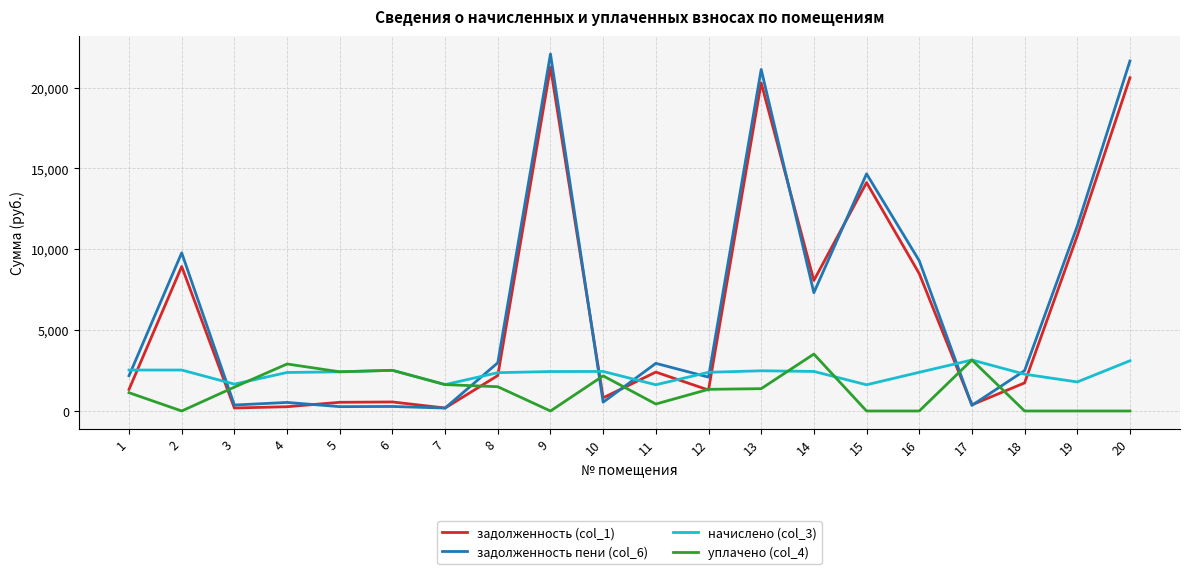

What is the approximate value of задолженность пени (col_6) at 3?

369.2